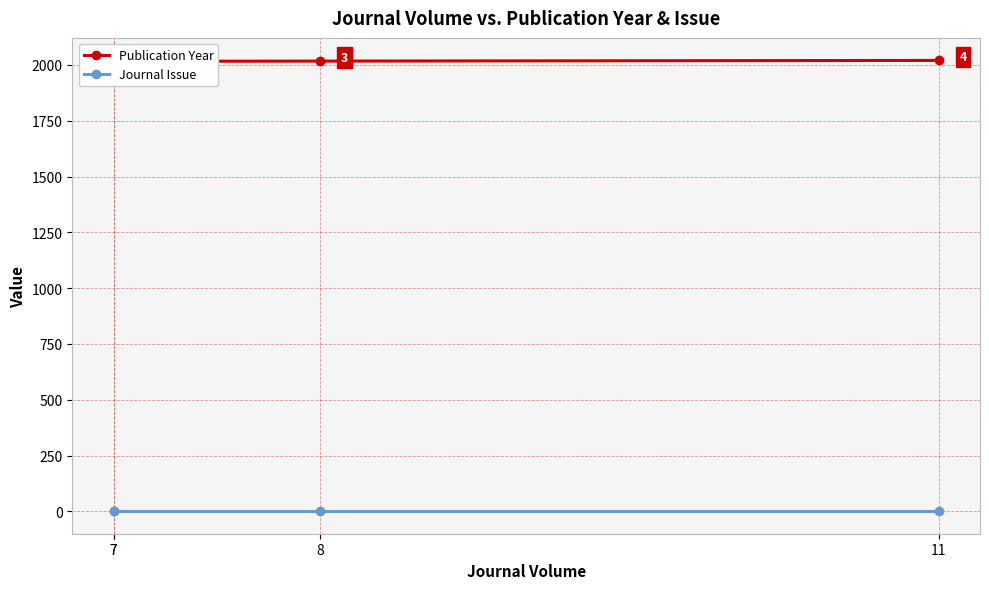

The value of Publication Year at 8 is 1370. True or false?

False